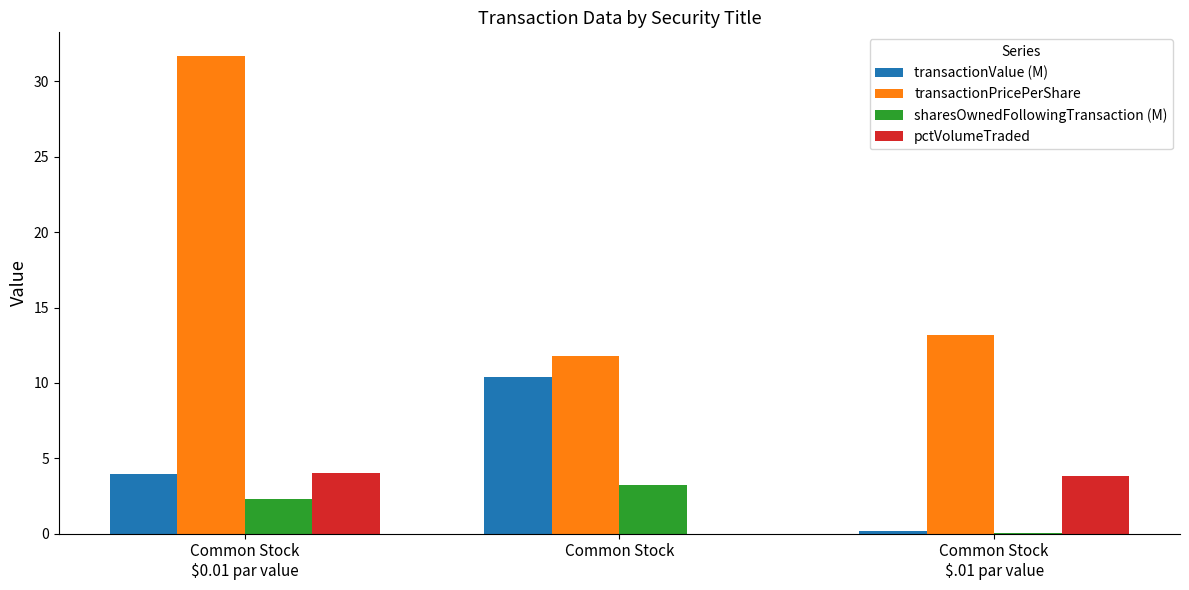

The transactionValue (M) series shows 10.4 at Common Stock. True or false?

True